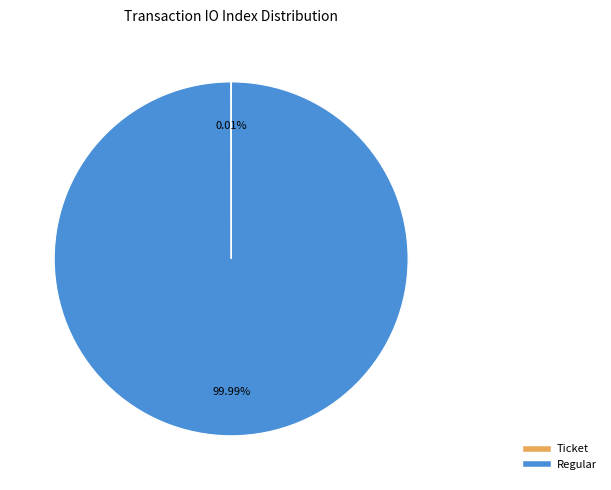

Which slice represents more than half of the pie?

Regular